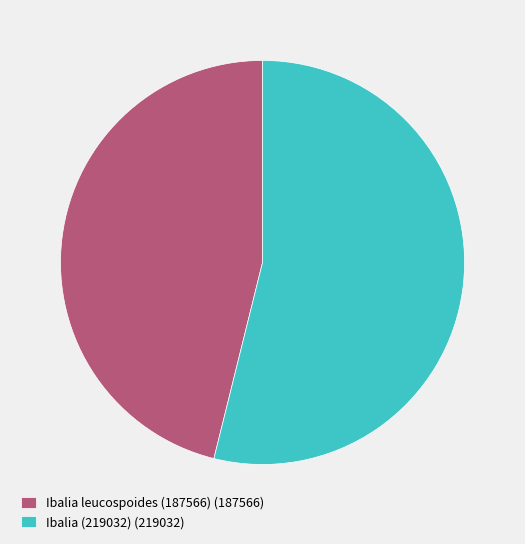

What is the ratio of the value at Ibalia leucospoides (187566) to the value at Ibalia (219032)?

0.9